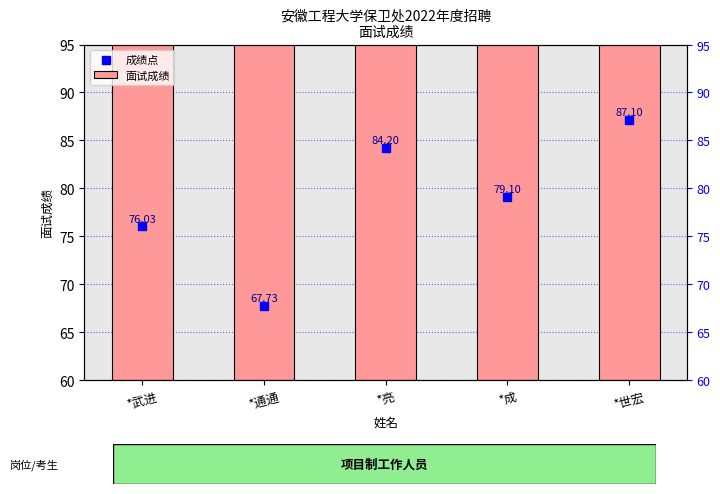

Which series reaches the maximum Y coordinate?

面试成绩